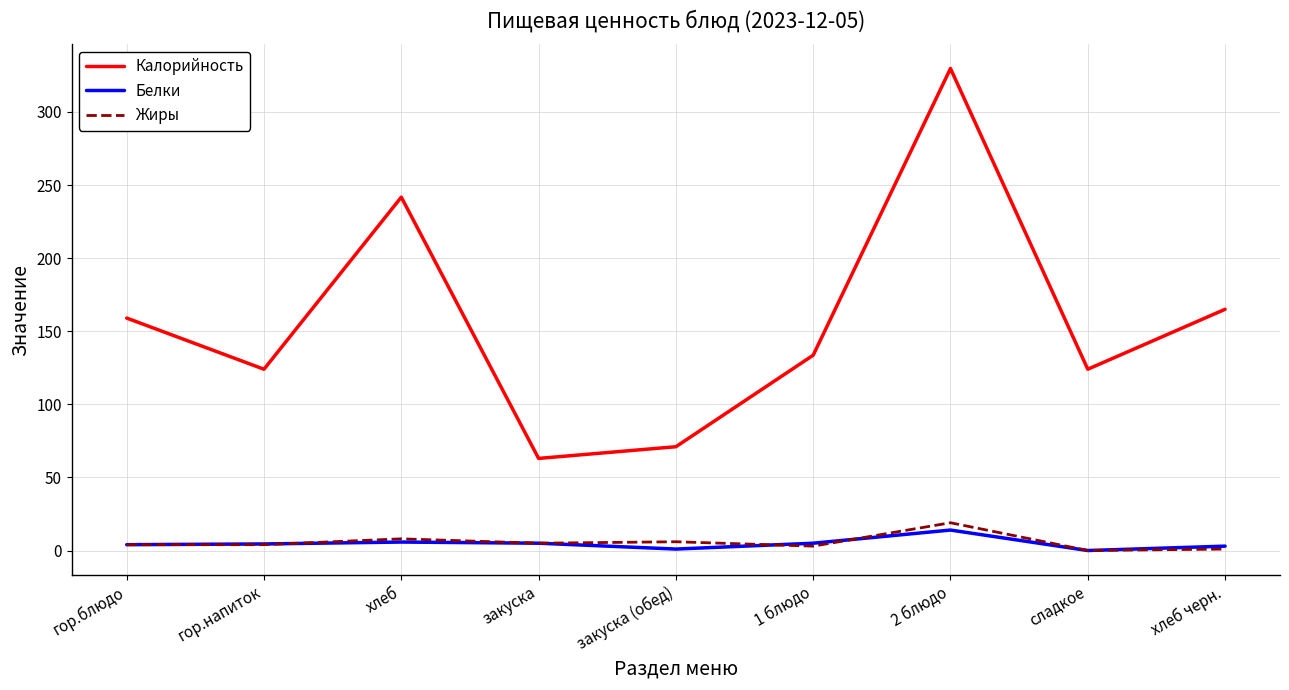

How many distinct data groups are displayed?

3